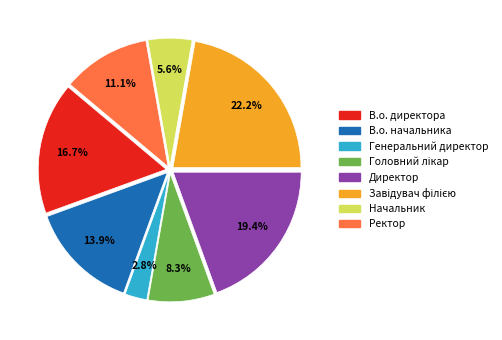

Is Ректор the majority of the pie?

No